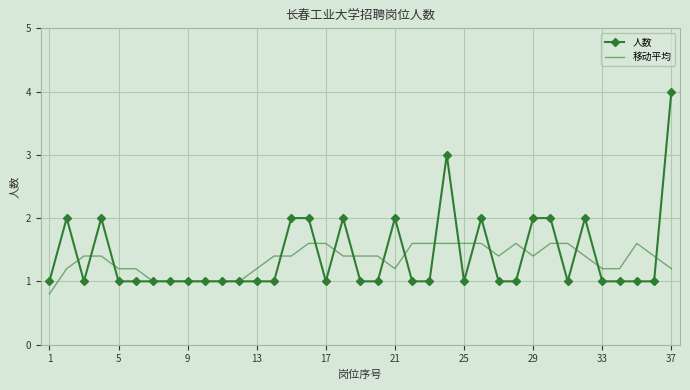

List the series in order of their peak value, highest first.

人数, 移动平均